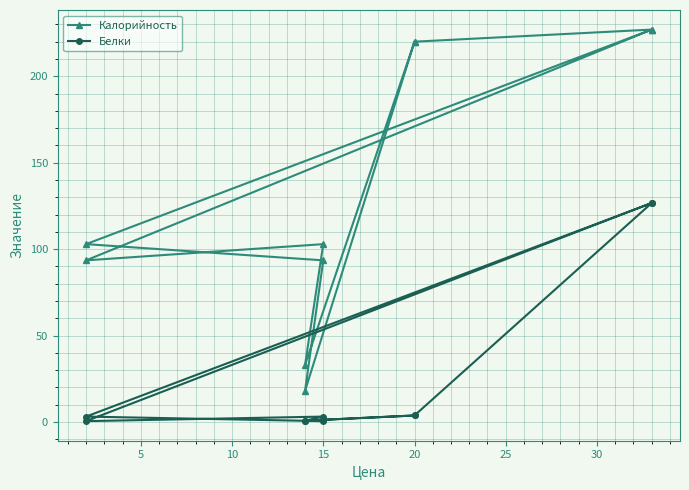

List the series in order of their peak value, lowest first.

Белки, Калорийность